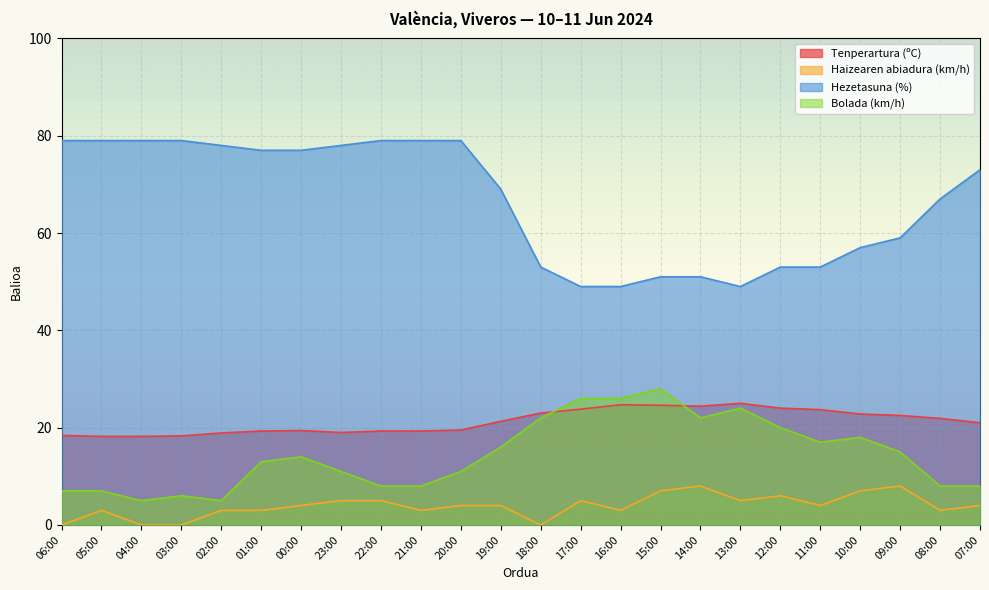

What is the difference between the second highest and second lowest values in the Haizearen abiadura (km/h) series?

8.0